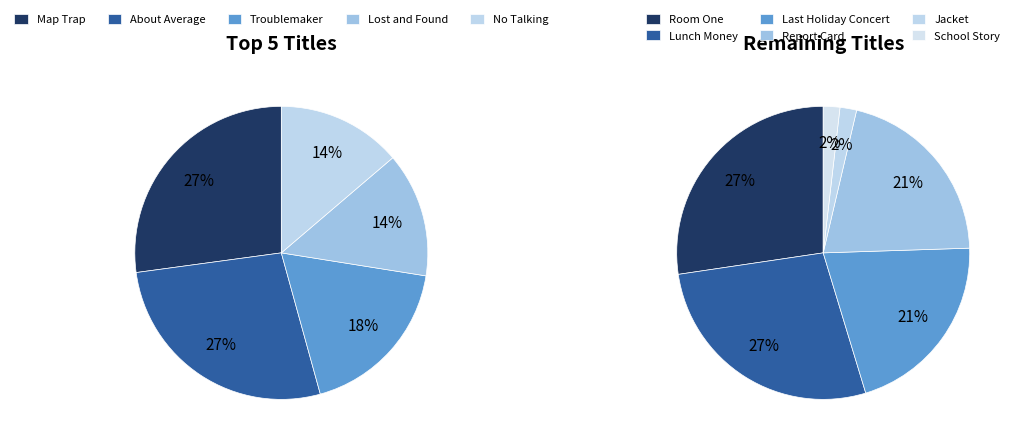

Between Troublemaker and School Story, which is larger?

Troublemaker